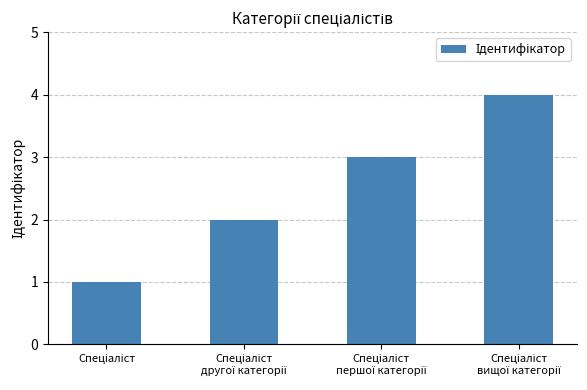

Does the chart contain stacked bars?

No